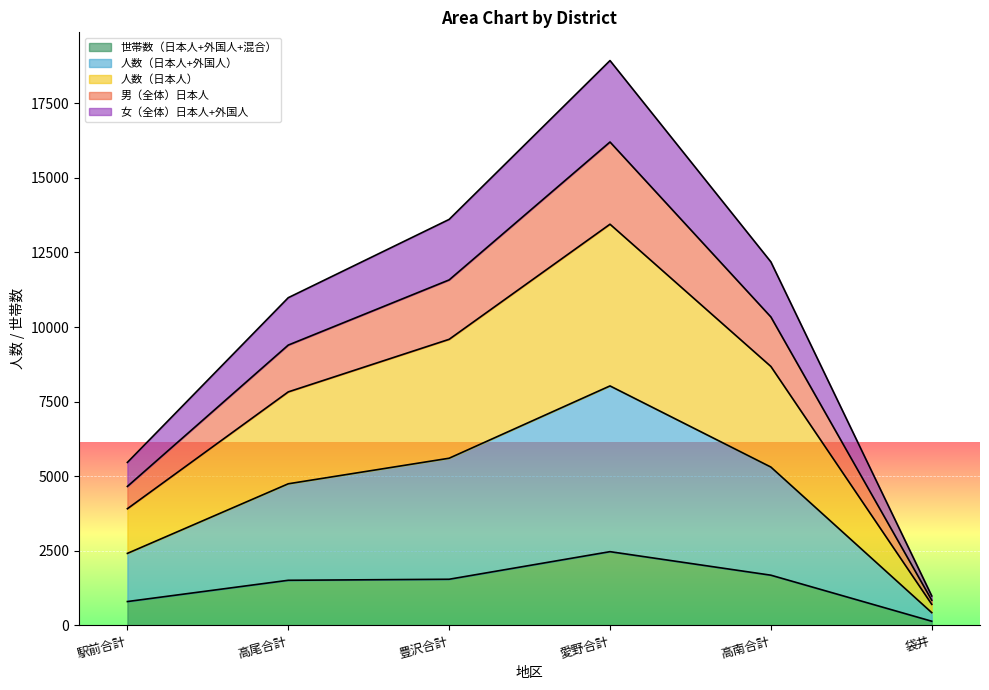

Reading right to left, what are all the values shown in this chart?

世帯数（日本人+外国人+混合）: 134	1678	2467	1542	1507	794
人数（日本人+外国人）: 982	12185	18936	13609	10984	5460
人数（日本人）: 838	10338	16205	11580	9395	4655
男（全体）日本人: 701	8678	13448	9588	7825	3907
女（全体）日本人+外国人: 422	5304	8025	5600	4743	2409